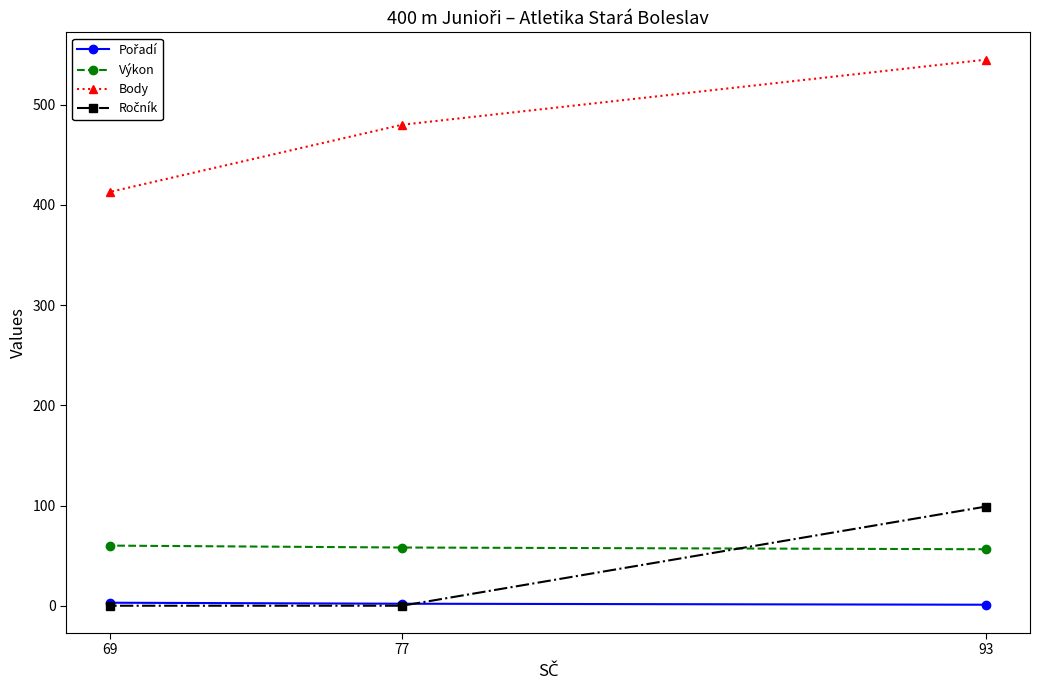

Is this an area chart (filled region under the line)?

No